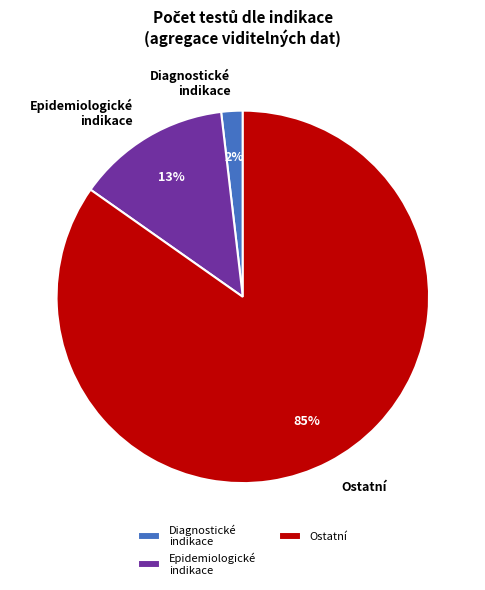

Combined, do Ostatní and Diagnostické indikace account for over 50%?

Yes